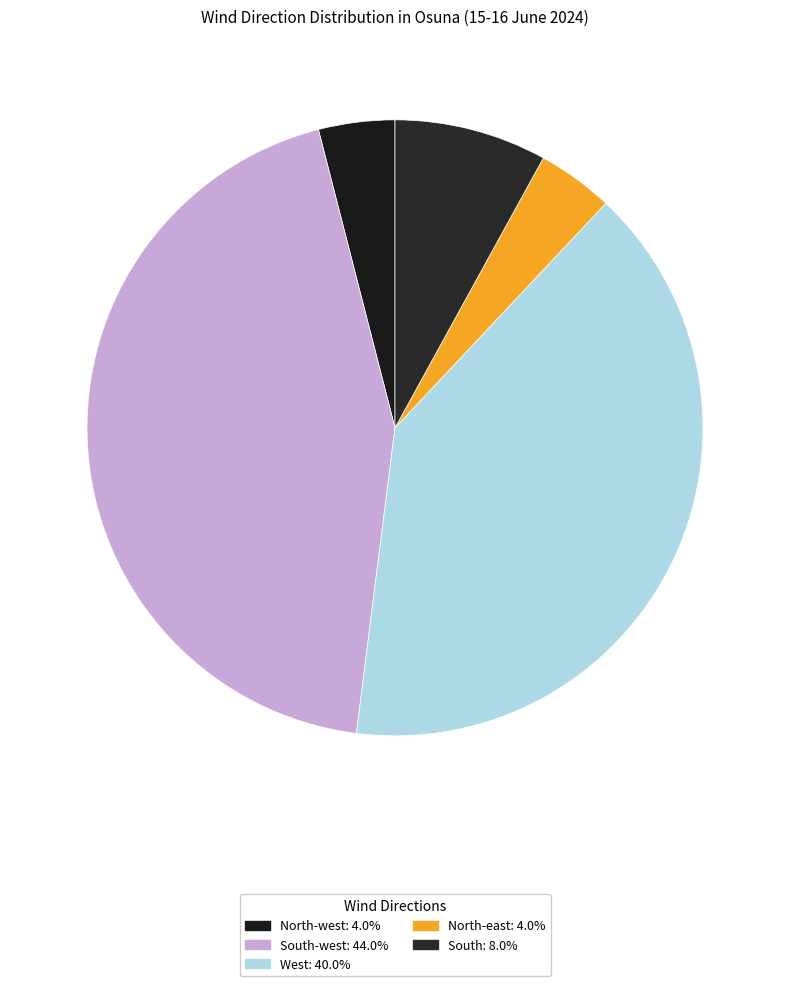

How many segments does this pie chart have?

5